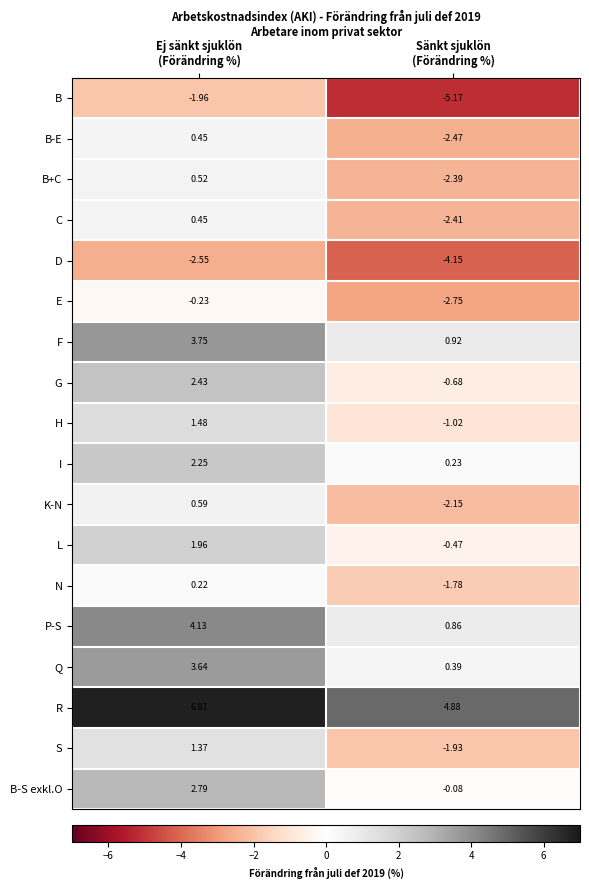

Which series has the largest range (max minus min)?

S